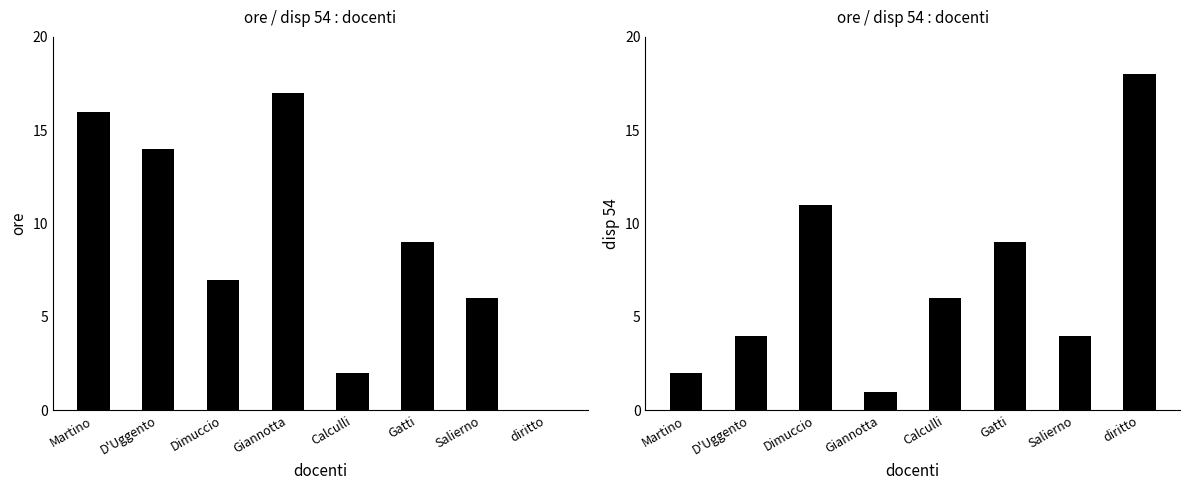

At which label does disp 54 reach its minimum?

Giannotta